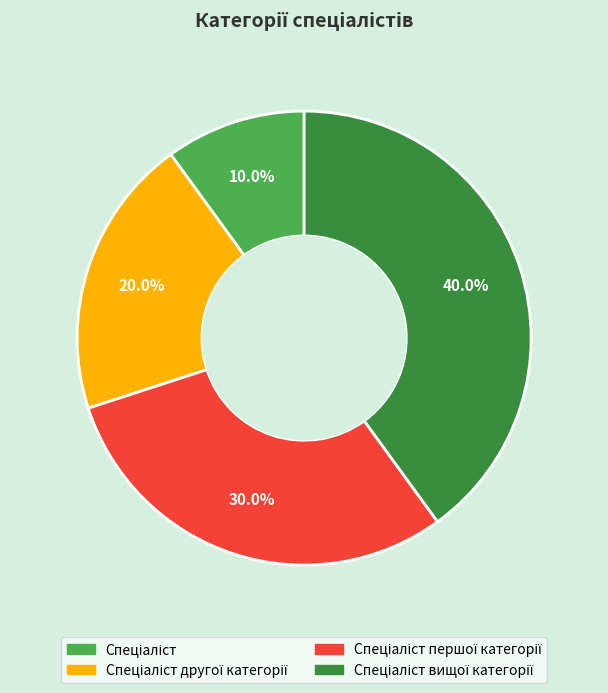

Does any single category account for the majority?

No